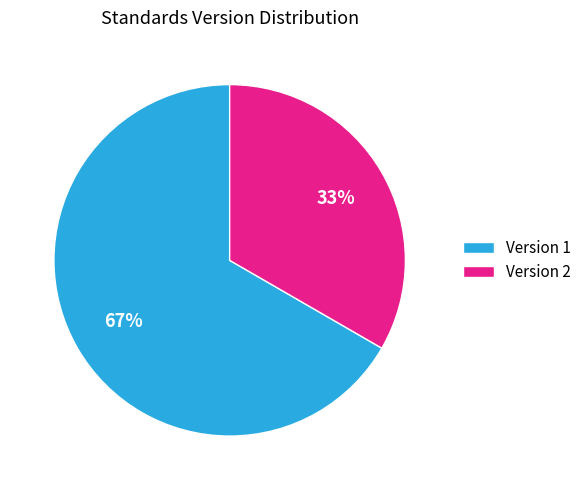

Do Version 1 and Version 2 together represent more than half of the pie?

Yes